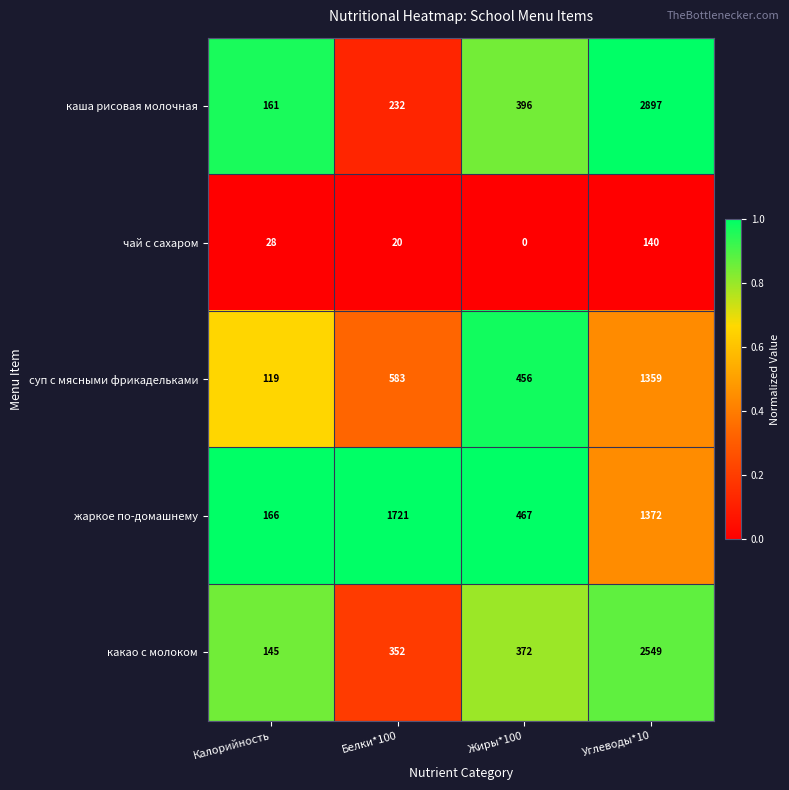

At which category does the chart reach its minimum across all series?

Жиры*100